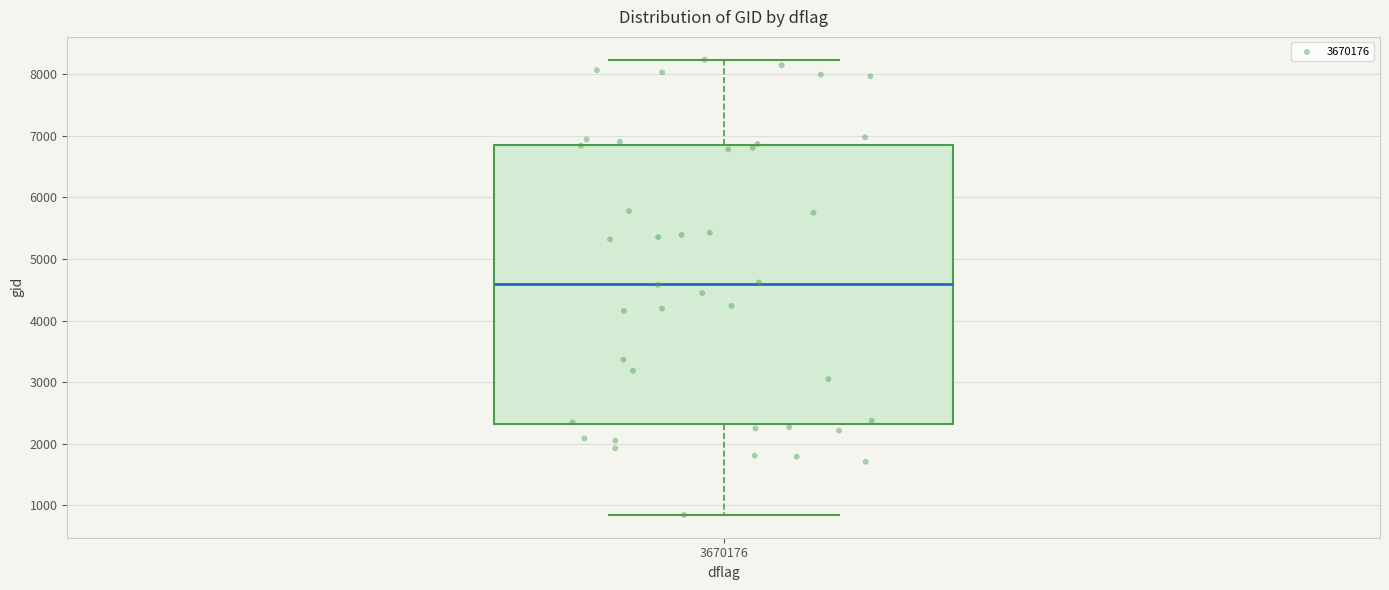

Read this box plot against the y-axis: the position of the median line, the range covered by the box, and the ends of both whiskers. The values are not printed on the chart, so give them approximately, as read against the axis.

median 4600, box 2300 to 6800, whiskers 800 to 8200